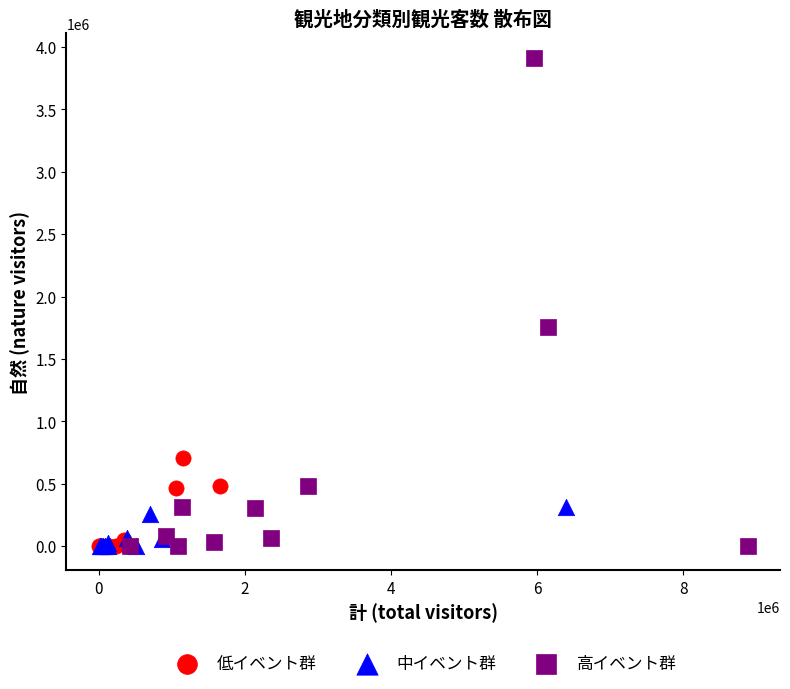

Which series reaches the maximum Y coordinate?

高イベント群